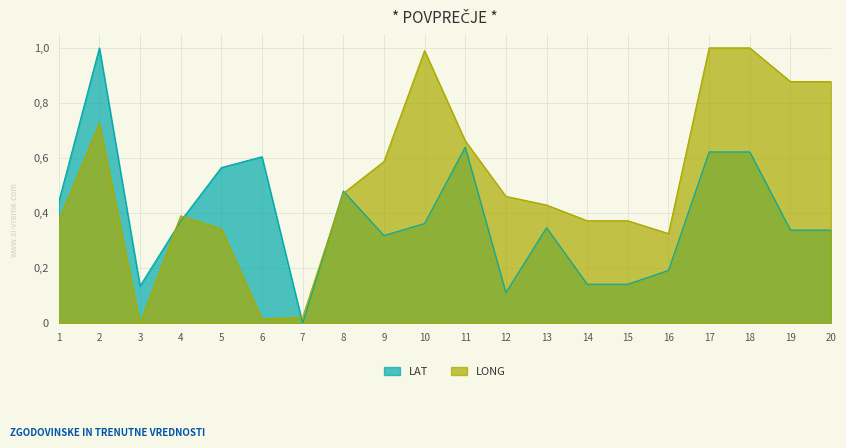

Reading right to left, what are all the values shown in this chart?

LAT: 0.3	0.3	0.6	0.6	0.2	0.1	0.1	0.3	0.1	0.6	0.4	0.3	0.5	0.0	0.6	0.6	0.4	0.1	1.0	0.4
LONG: 0.9	0.9	1.0	1.0	0.3	0.4	0.4	0.4	0.5	0.7	1.0	0.6	0.5	0.0	0.0	0.3	0.4	0.0	0.7	0.4